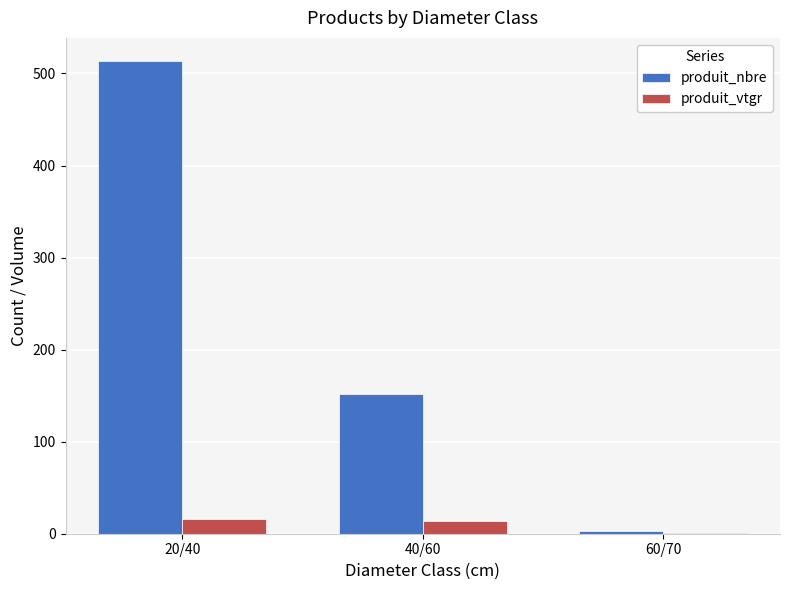

What is the approximate value of produit_vtgr at 60/70?

0.7